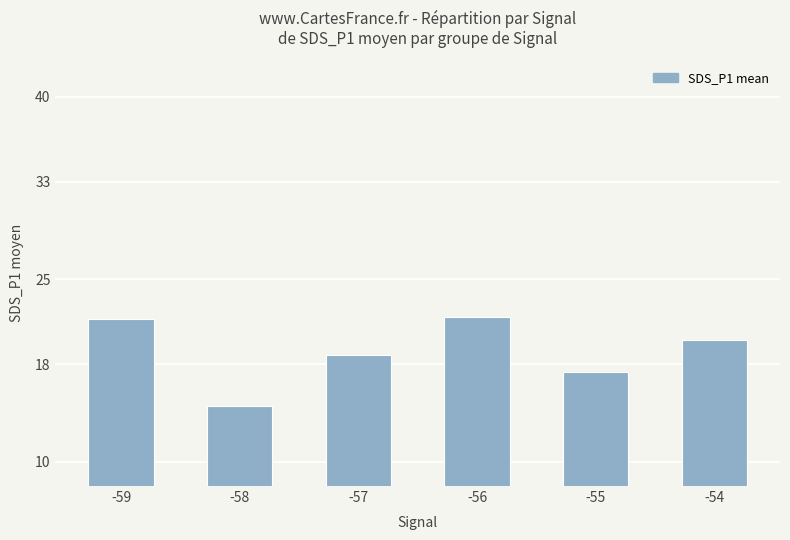

Read the value at -59.

21.8